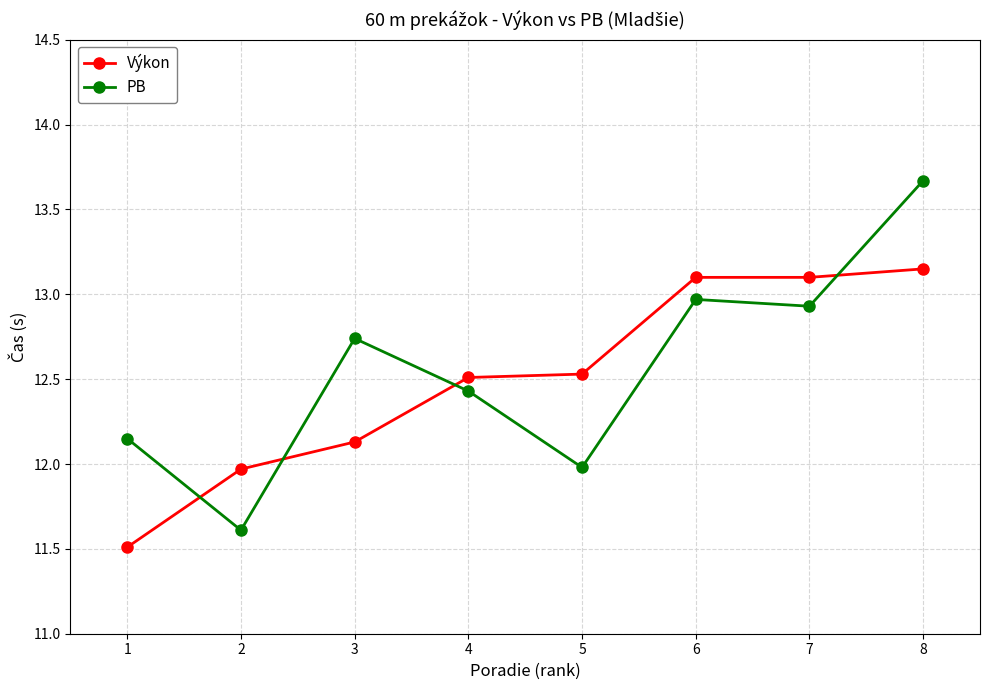

What is the spread (max minus min) of values at 1?

0.6